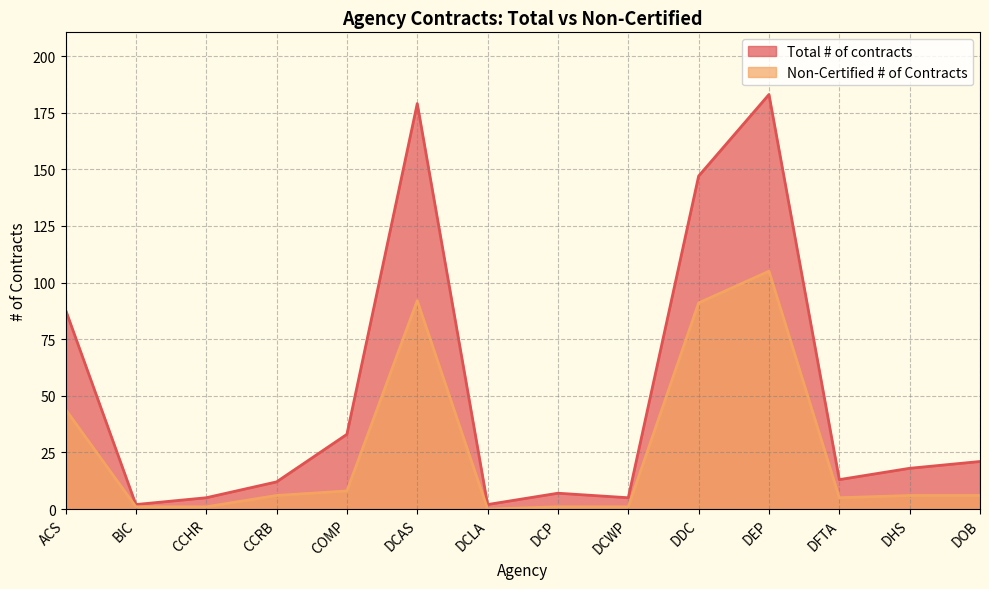

What is the value of the Total # of contracts point at the 13th from the left?

18